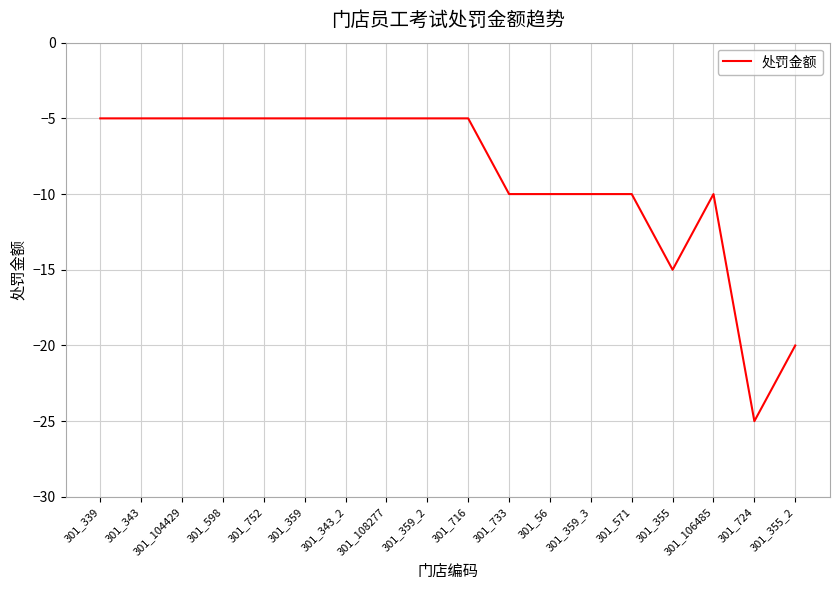

What is the difference between the values at 301_343 and 301_724?

20